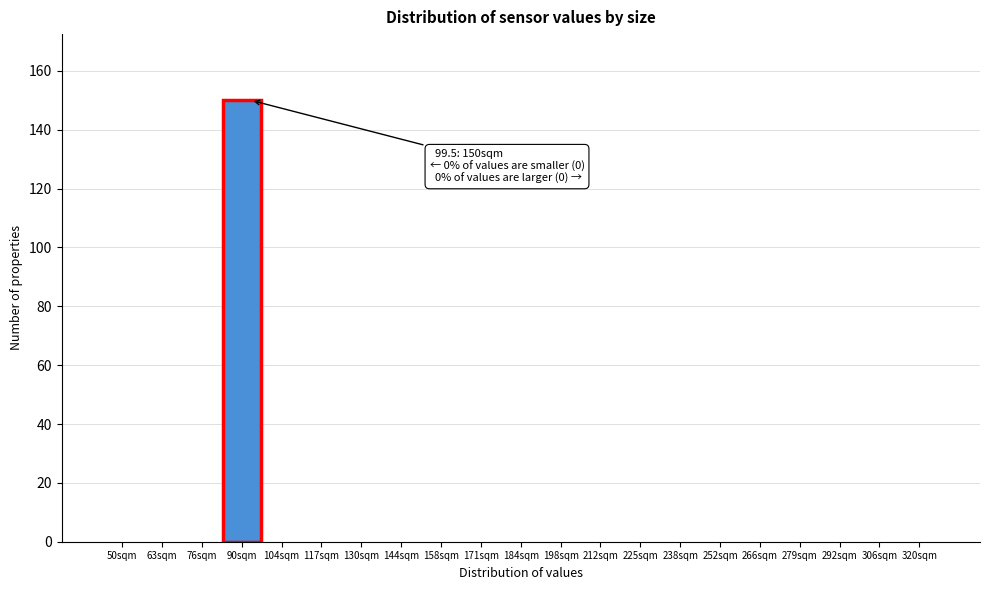

Reading left to right, extract all data points from this chart.

50sqm=0	63sqm=0	76sqm=0	90sqm=150	104sqm=0	117sqm=0	130sqm=0	144sqm=0	158sqm=0	171sqm=0	184sqm=0	198sqm=0	212sqm=0	225sqm=0	238sqm=0	252sqm=0	266sqm=0	279sqm=0	292sqm=0	306sqm=0	320sqm=0